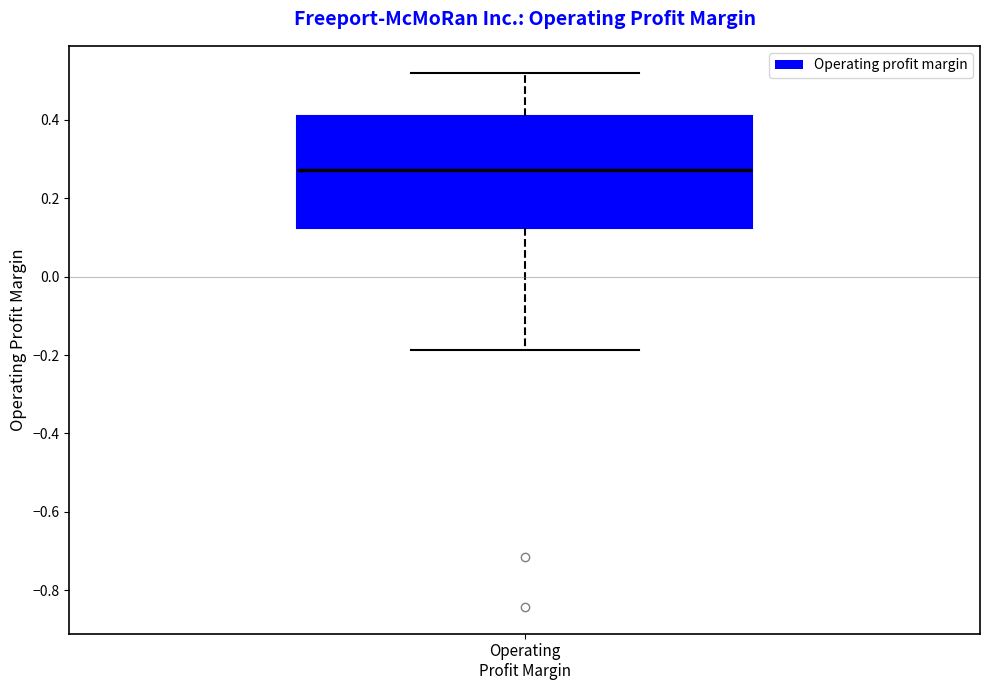

Read this box plot against the y-axis: the position of the median line, the range covered by the box, and the ends of both whiskers. The values are not printed on the chart, so give them approximately, as read against the axis.

median 0.28, box 0.12 to 0.40, whiskers -0.18 to 0.52